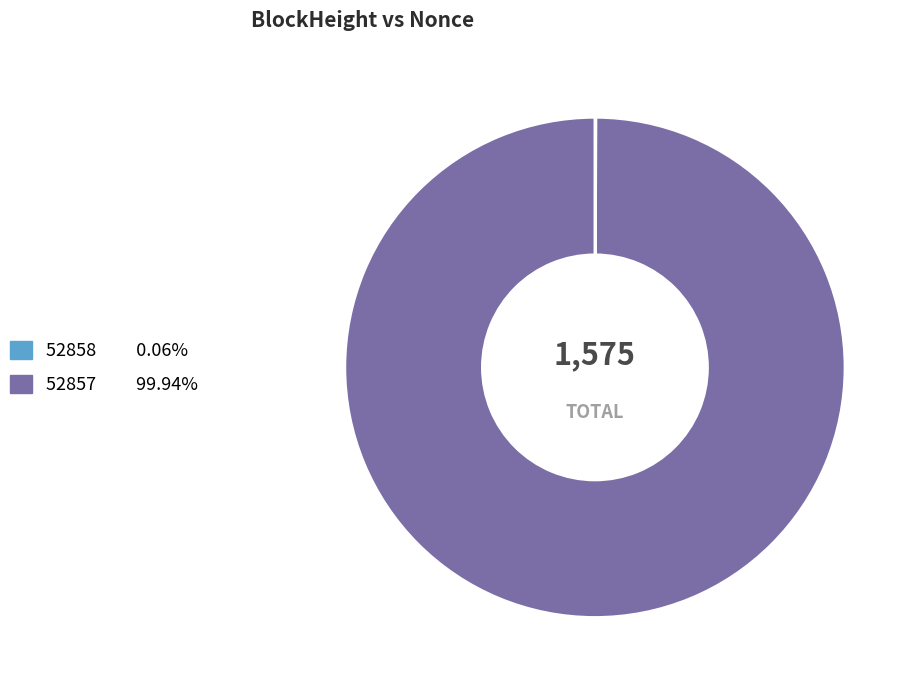

Which category has the biggest portion of the pie?

52857